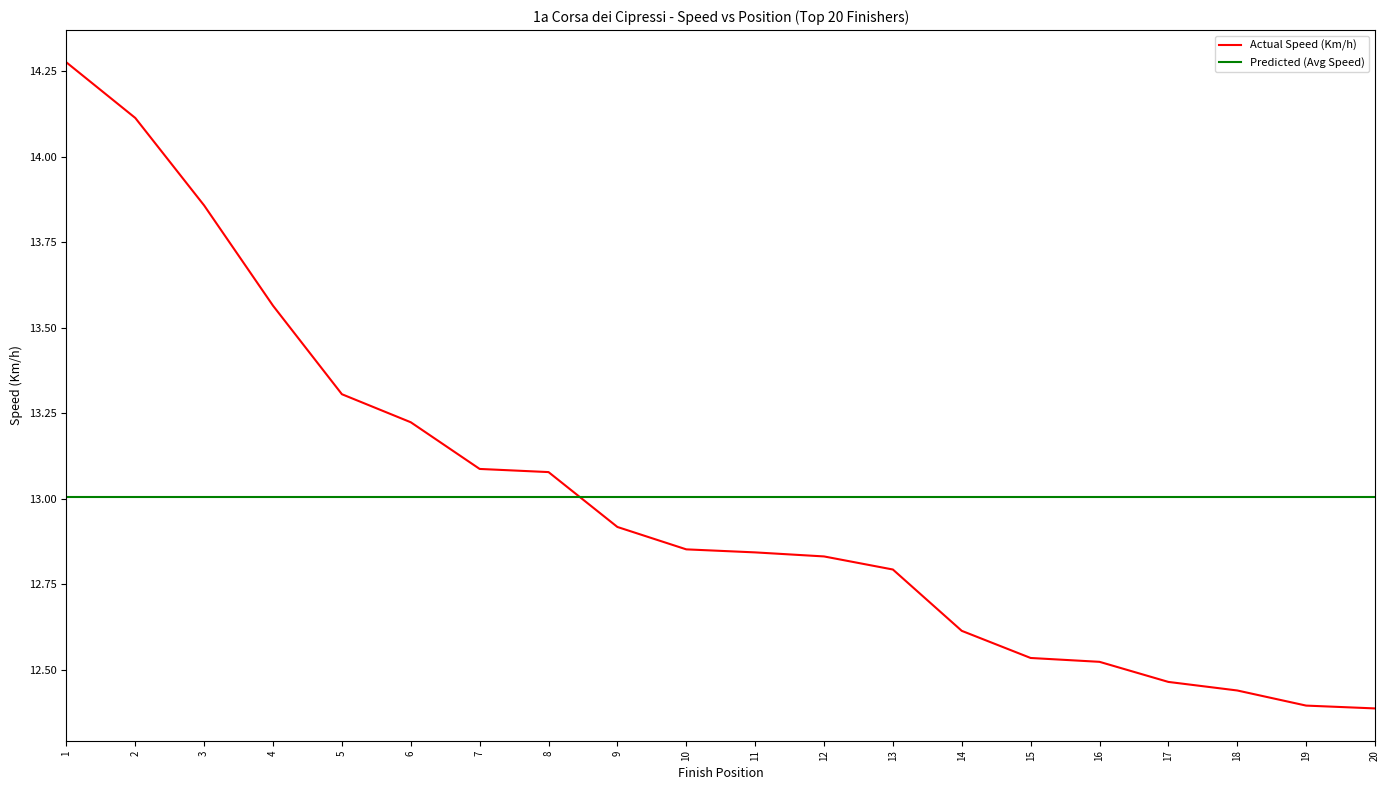

Rank the series by their maximum value, from lowest to highest.

Predicted (Avg Speed), Actual Speed (Km/h)